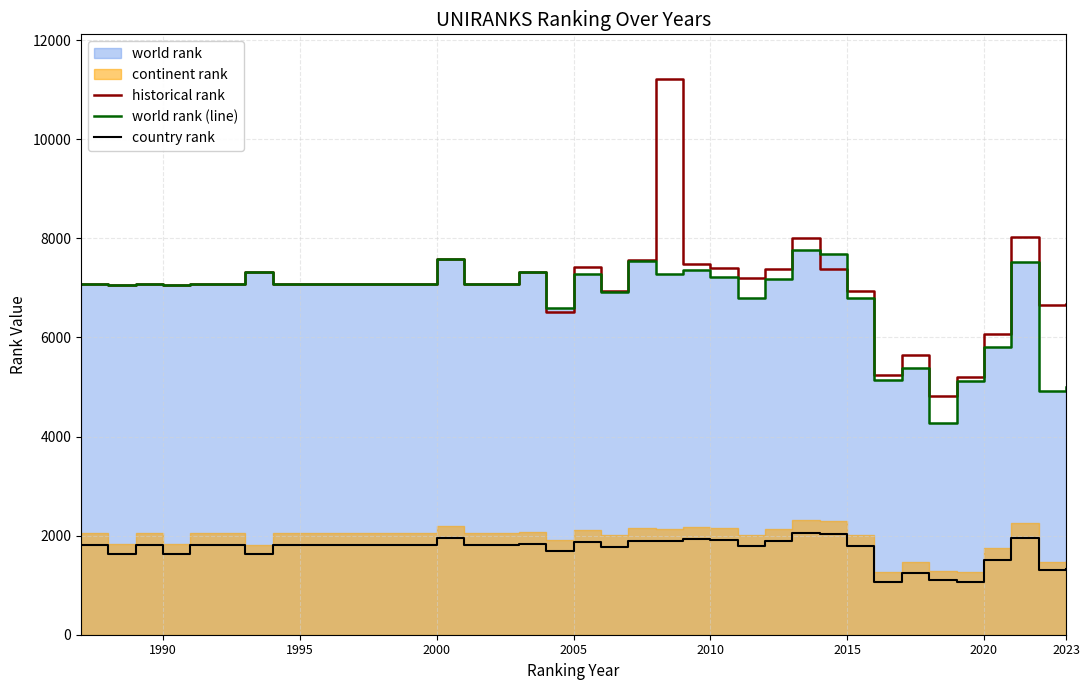

True or false: country rank and historical rank cross at least once.

False